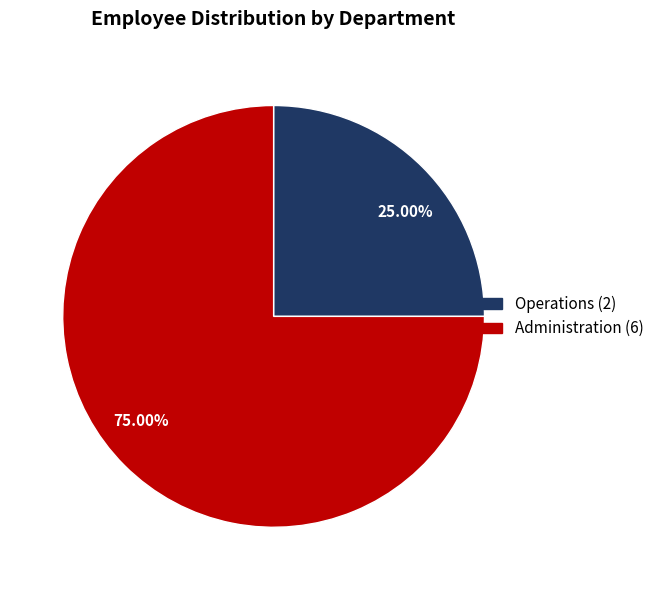

Count the number of slices in the pie.

2